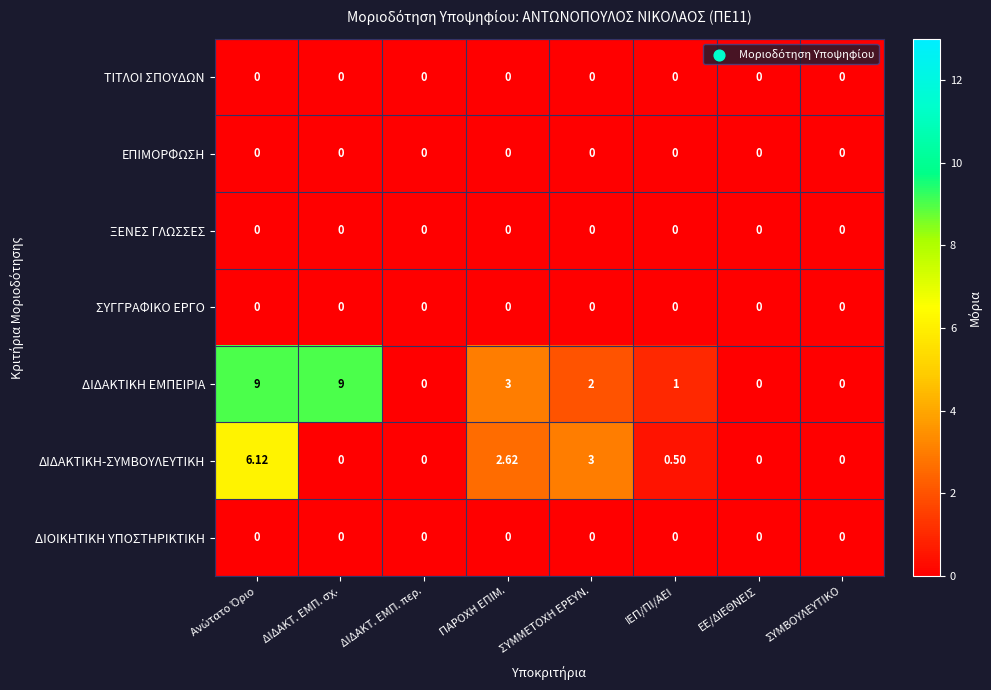

Count the number of categories in the chart.

8